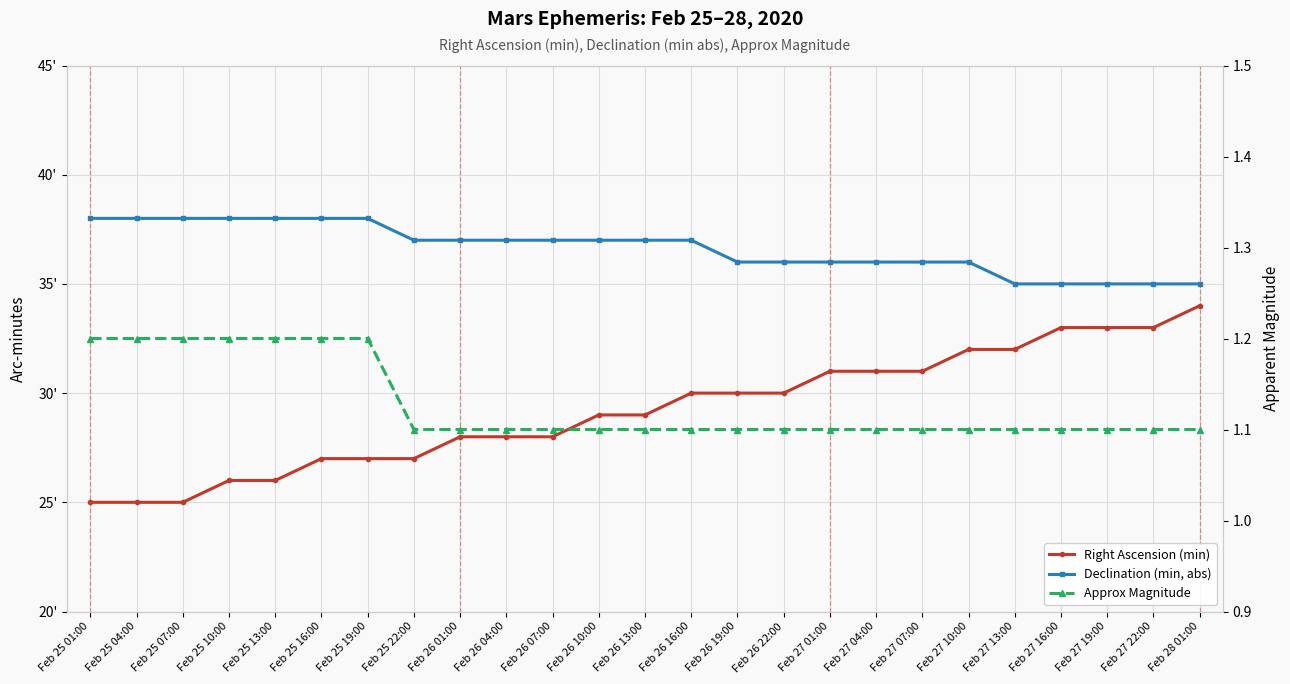

Rank the series by their average value, from lowest to highest.

Approx Magnitude, Right Ascension (min), Declination (min, abs)